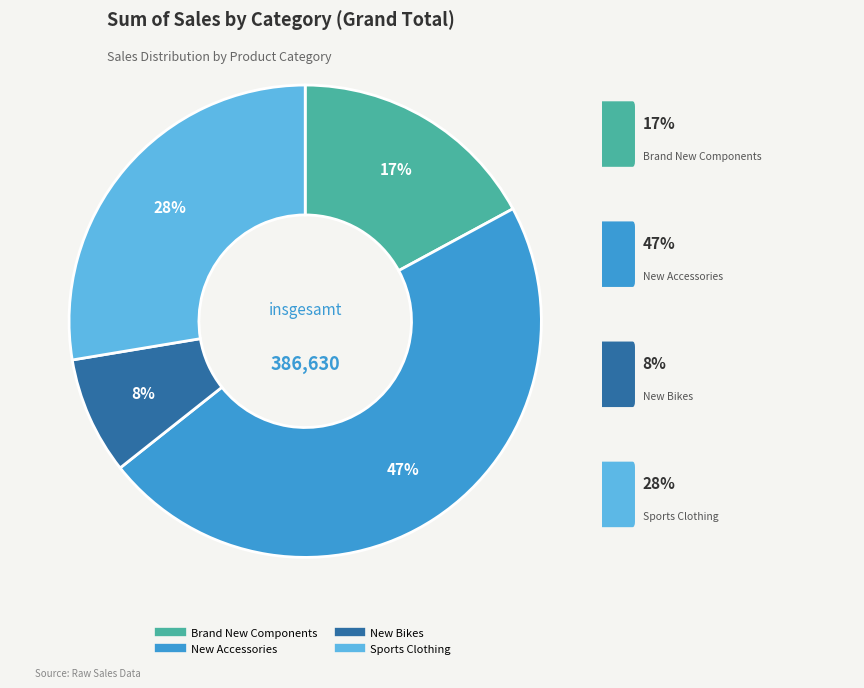

To the nearest percent, what is the average slice percentage?

25%